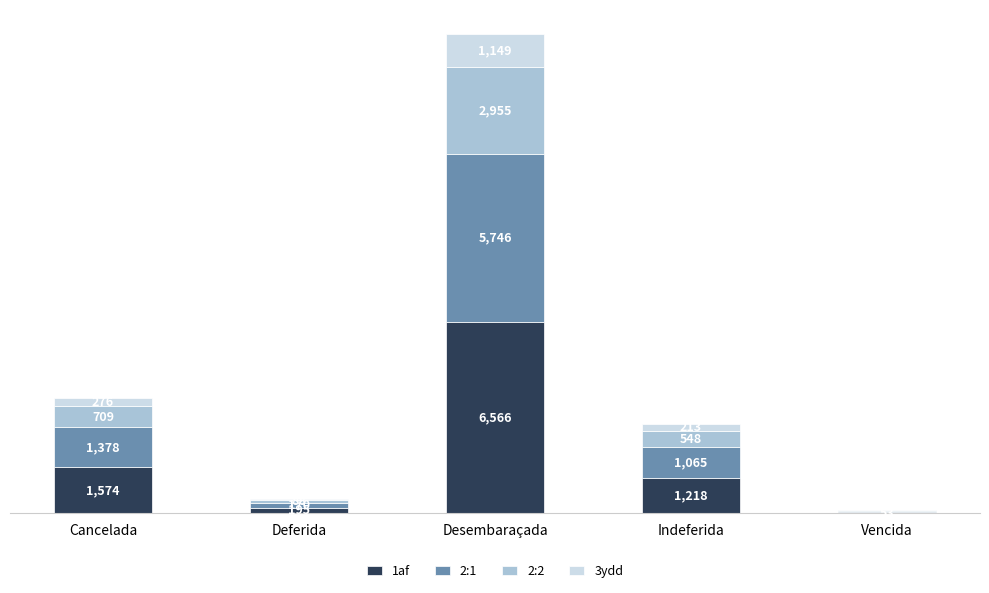

Where does the 1af series first go above 1217?

Cancelada